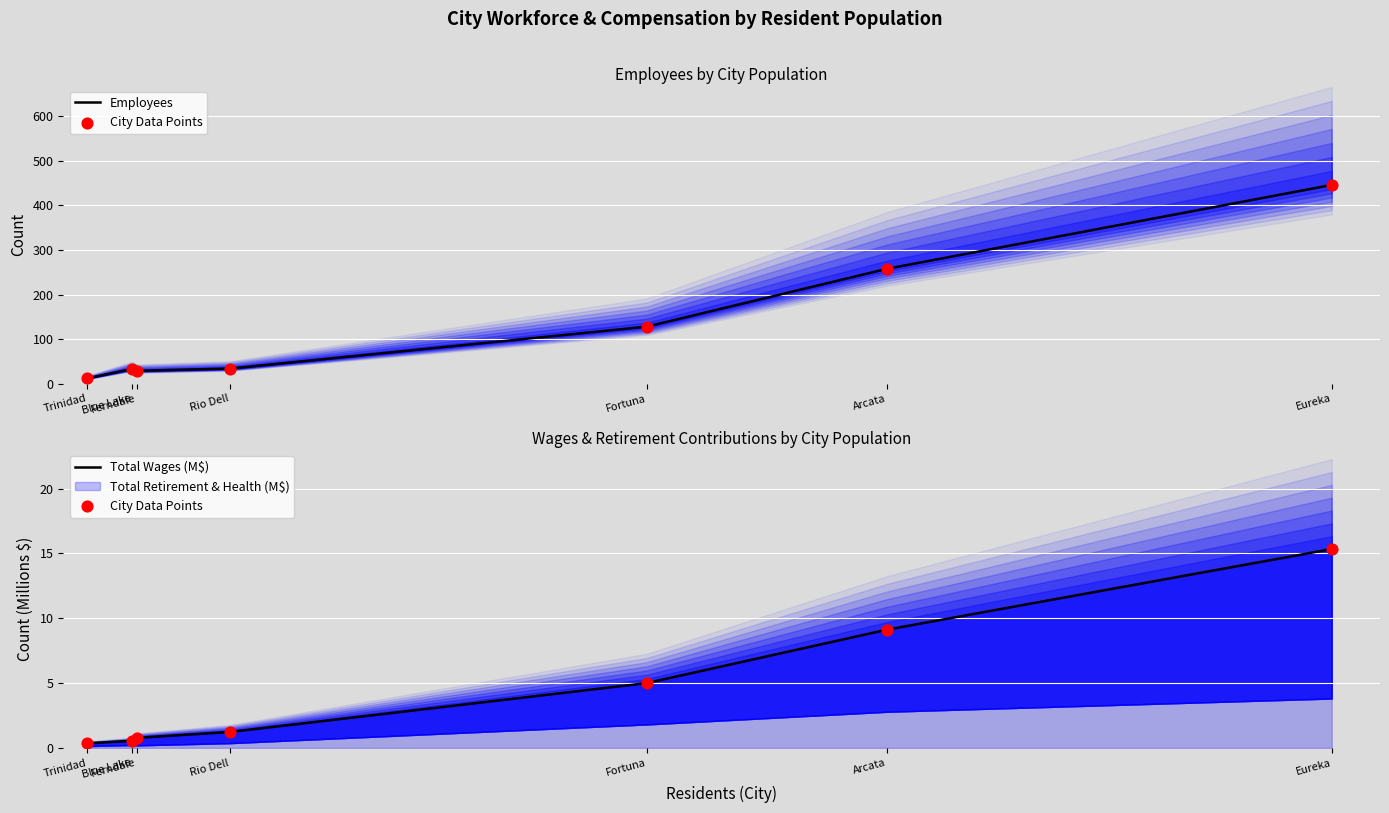

At how many categories does at least one series exceed 132?

2